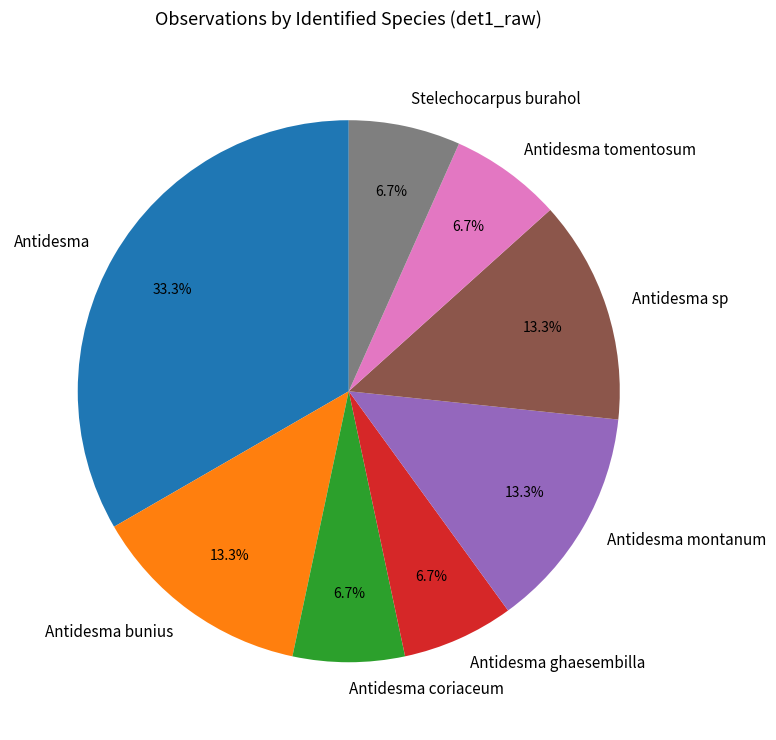

What is the ratio of the value at Antidesma to the value at Antidesma coriaceum?

5.0